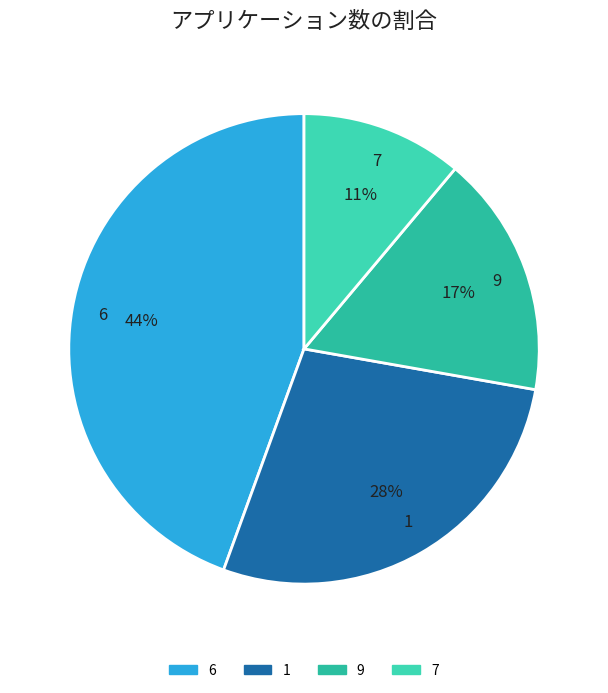

To the nearest percent, what is the combined percentage of 6 and 1?

72%